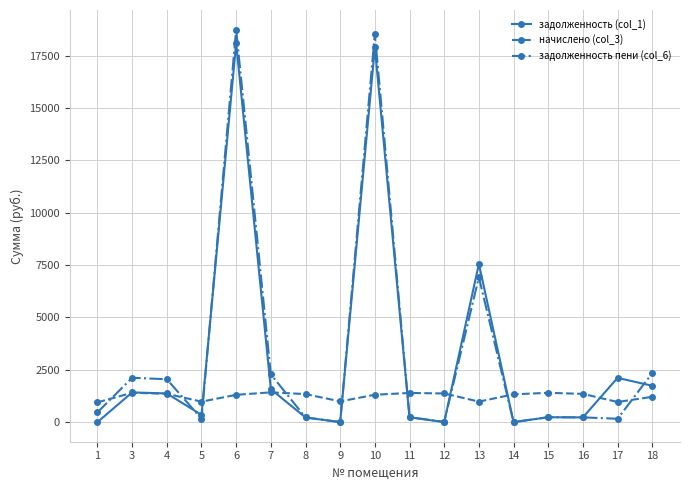

Is the value of задолженность (col_1) at 1 greater than the value of начислено (col_3) at 13?

No